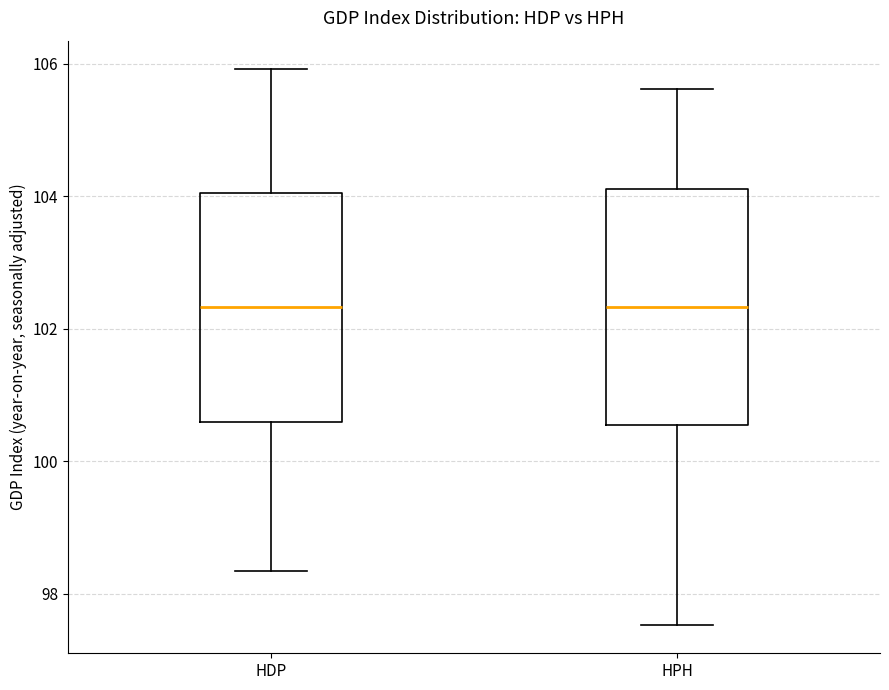

Where is the lower edge of the box for HPH on the y-axis? The values are not printed on the chart, so give them approximately, as read against the axis.

100.6